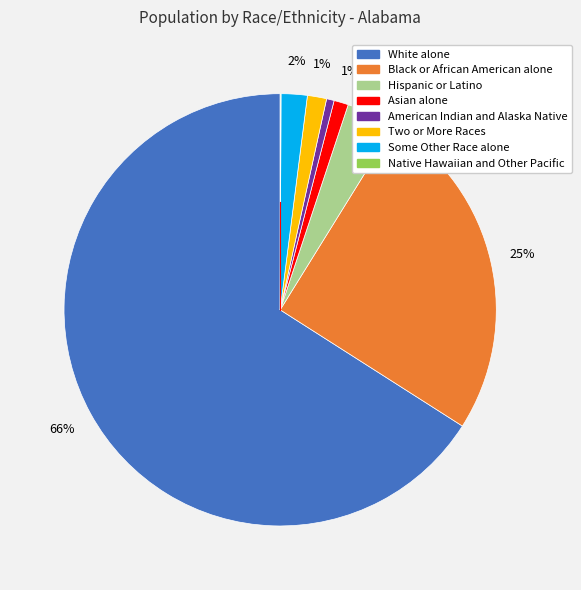

True or false: Two or More Races accounts for 1% of the total.

True